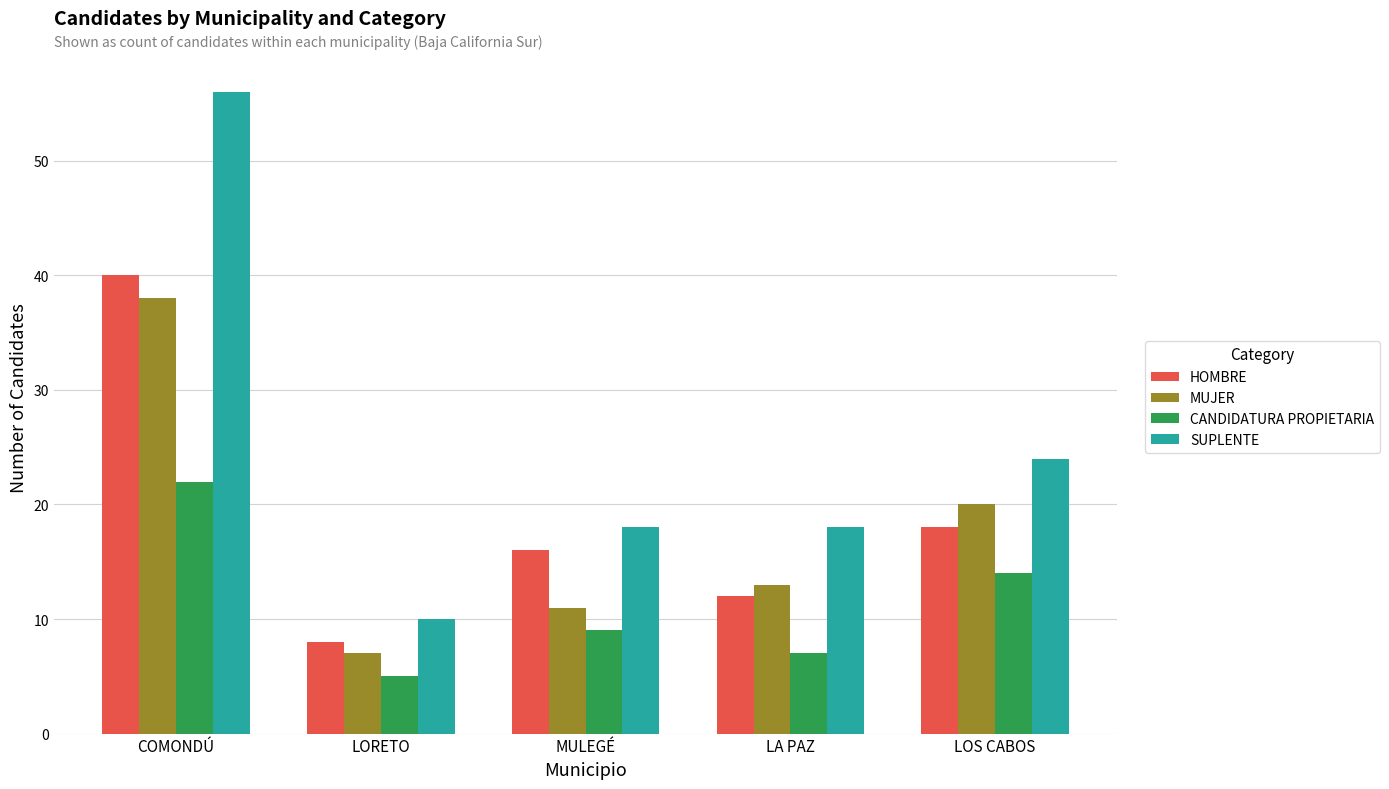

Is it true that CANDIDATURA PROPIETARIA equals 22 at COMONDÚ?

True